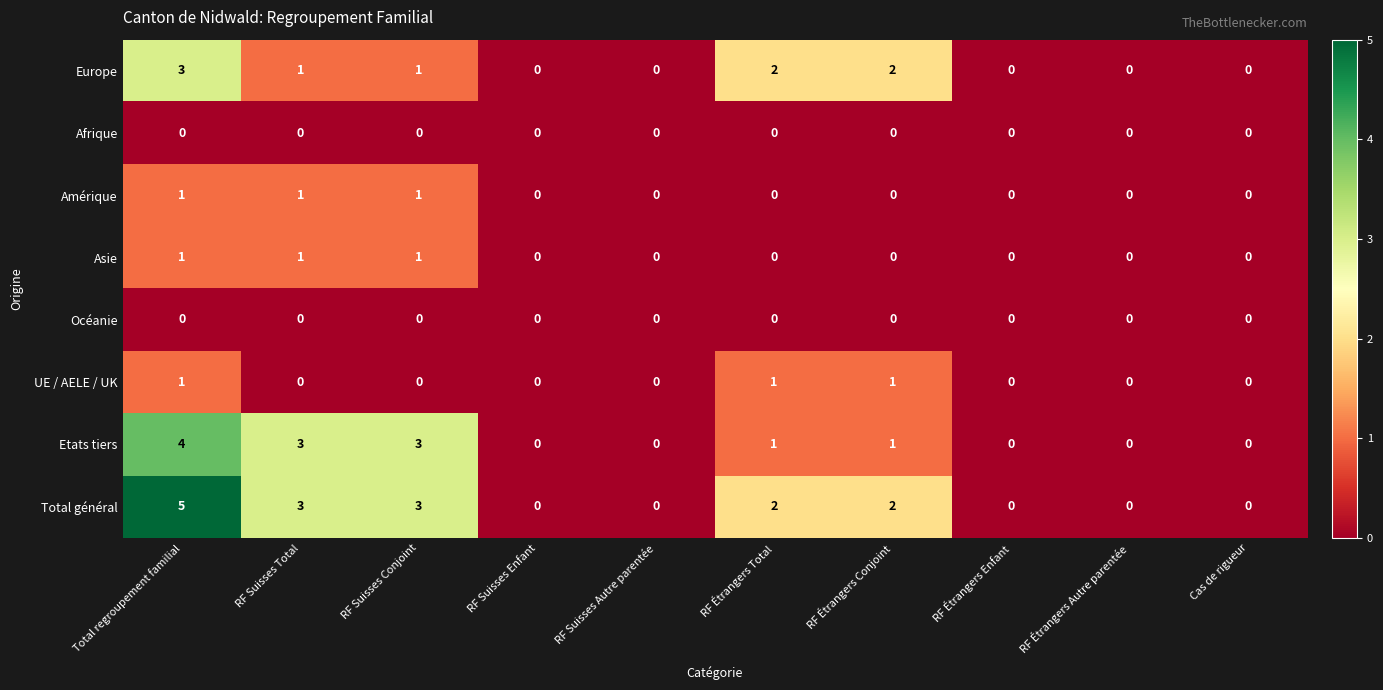

The value of Amérique at RF Étrangers Total is 0. True or false?

True